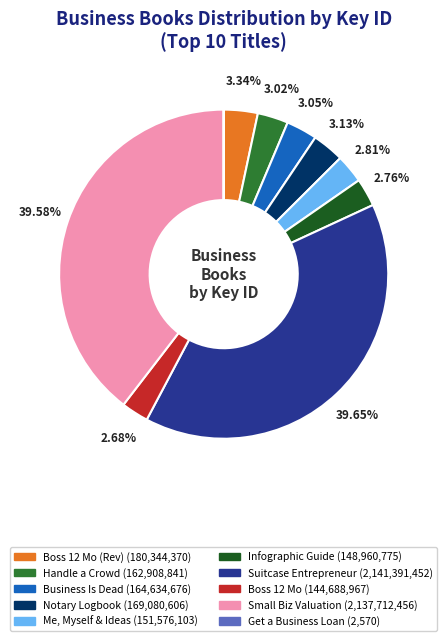

Is there any slice that represents more than half of the pie?

No